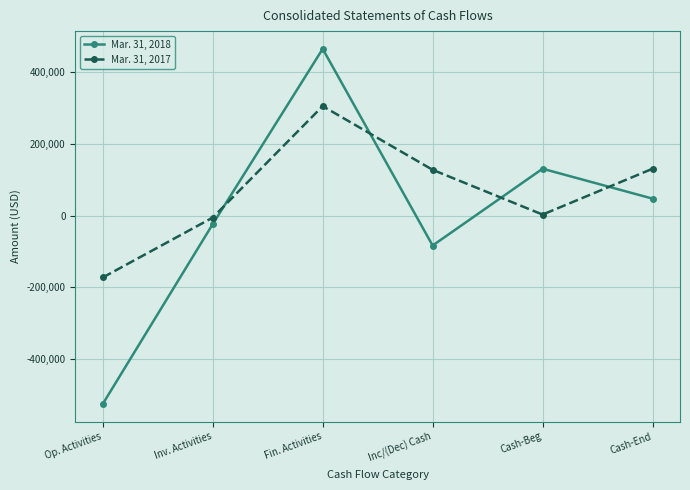

At Op. Activities, list the series in order from largest to smallest.

Mar. 31, 2017, Mar. 31, 2018